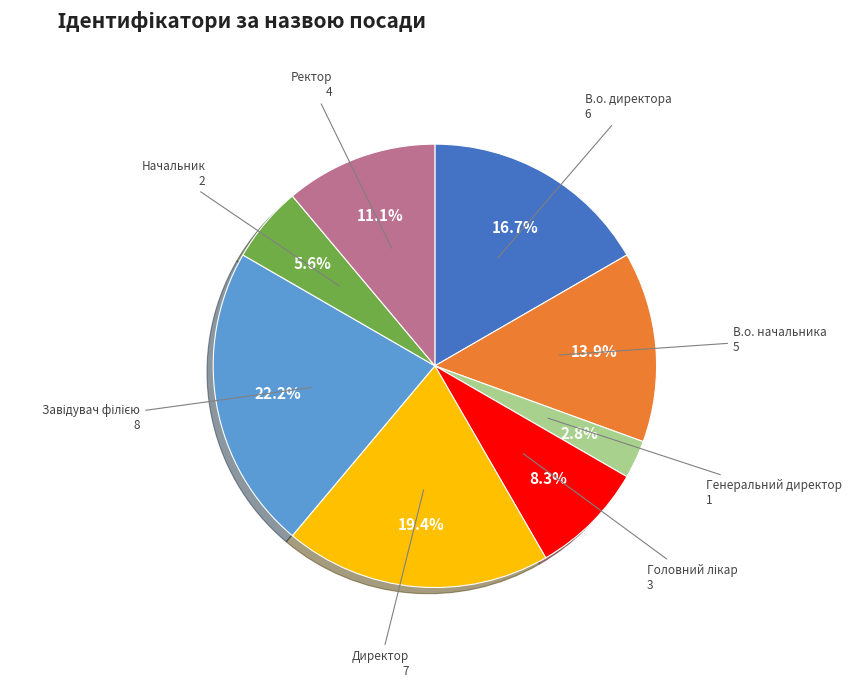

To the nearest percent, what is the average slice percentage?

12%